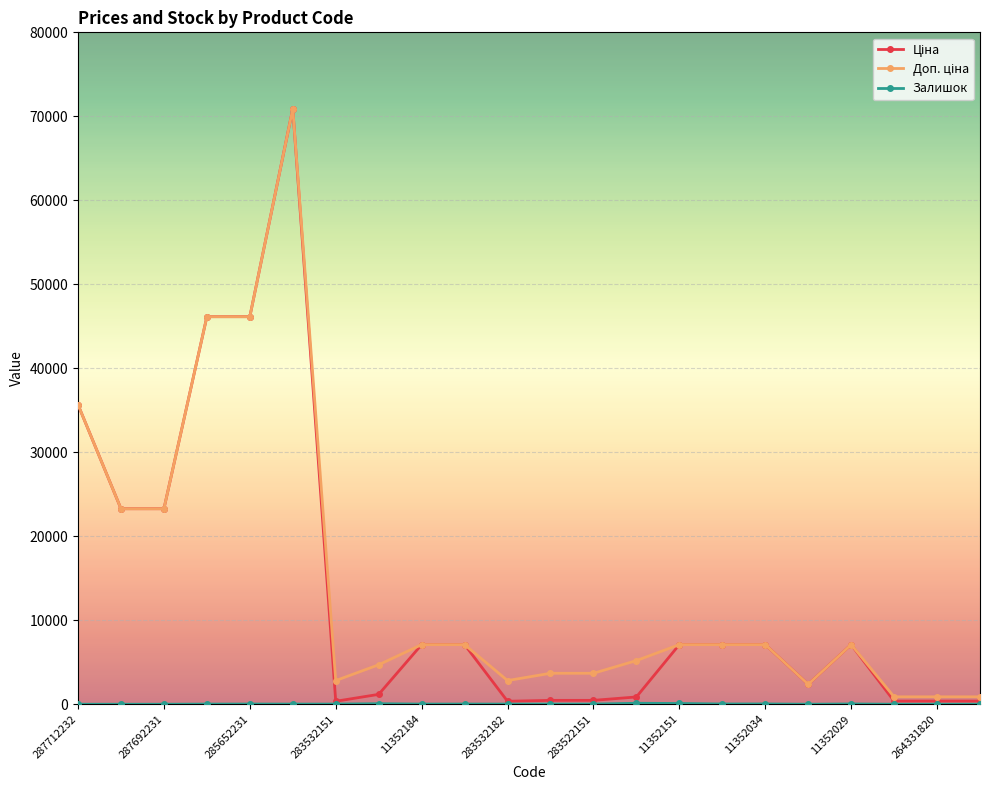

What is the greatest value displayed?

70906.0